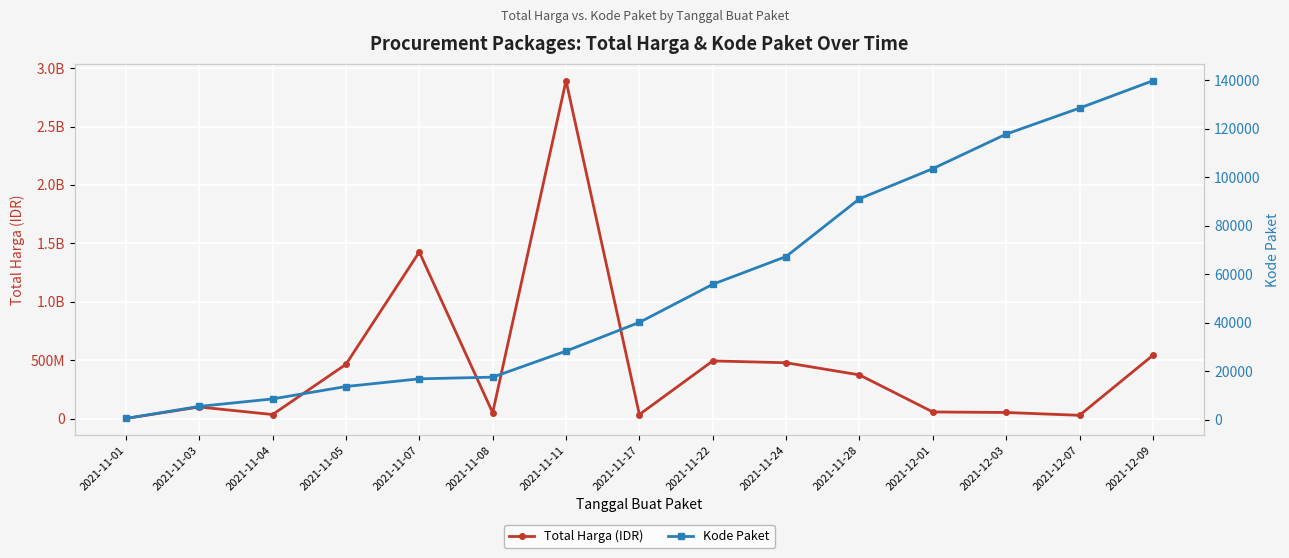

In Total Harga (IDR), how many points are lower than both neighbors (excluding endpoints)?

4